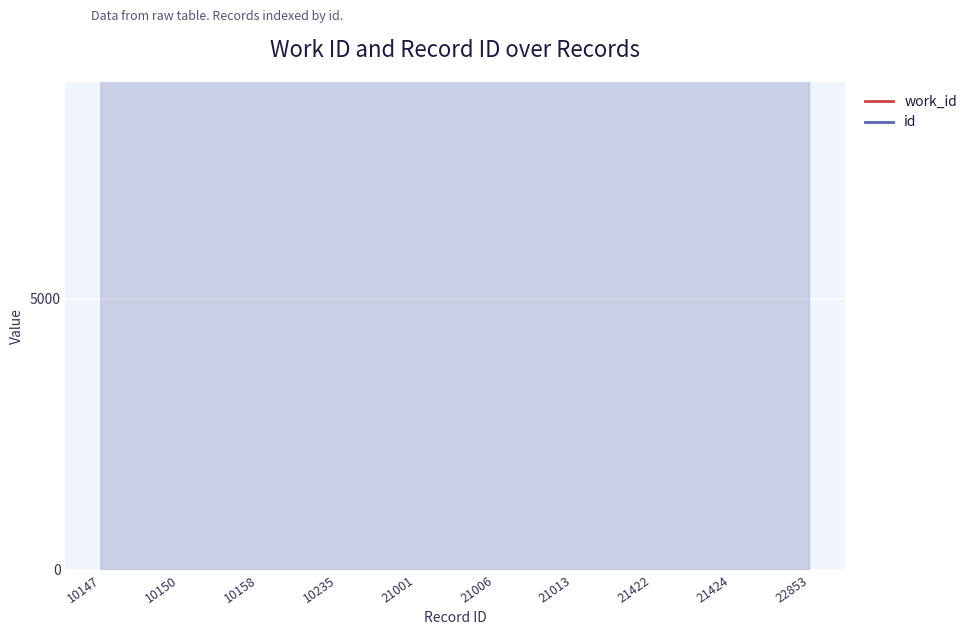

The value of work_id at 21422 is 25360. True or false?

True